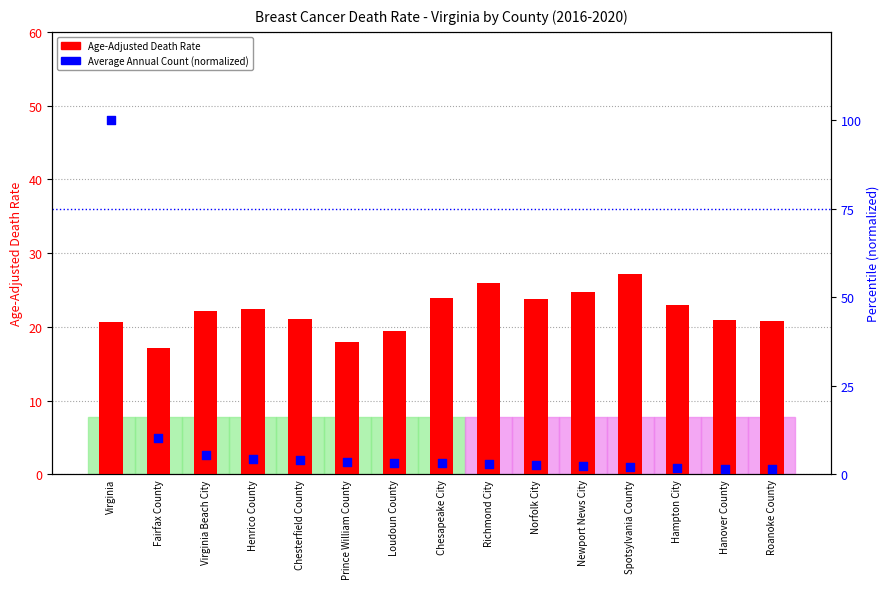

Which series has the widest spread of Y values?

Average Annual Count (normalized %)